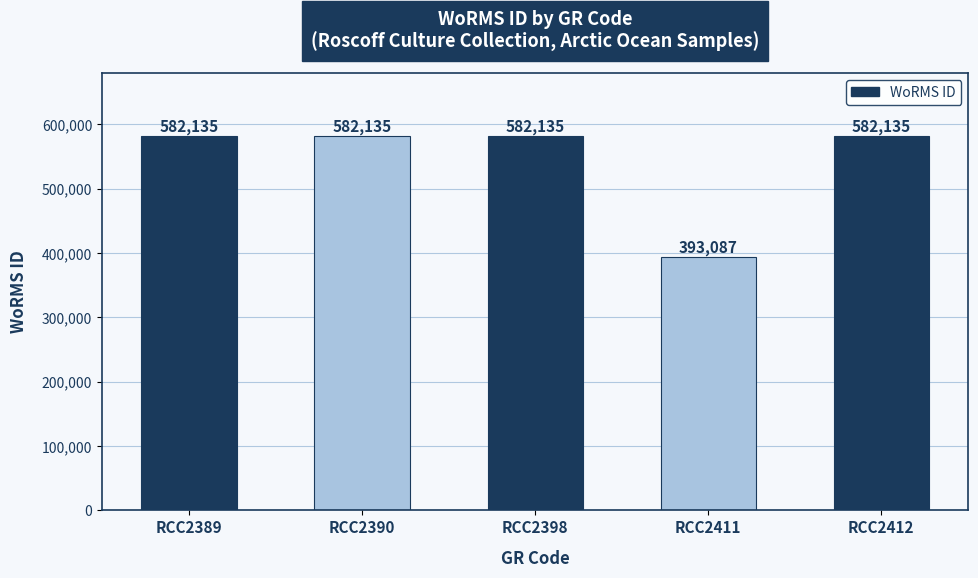

Is it true that the value at RCC2389 is 257701?

False